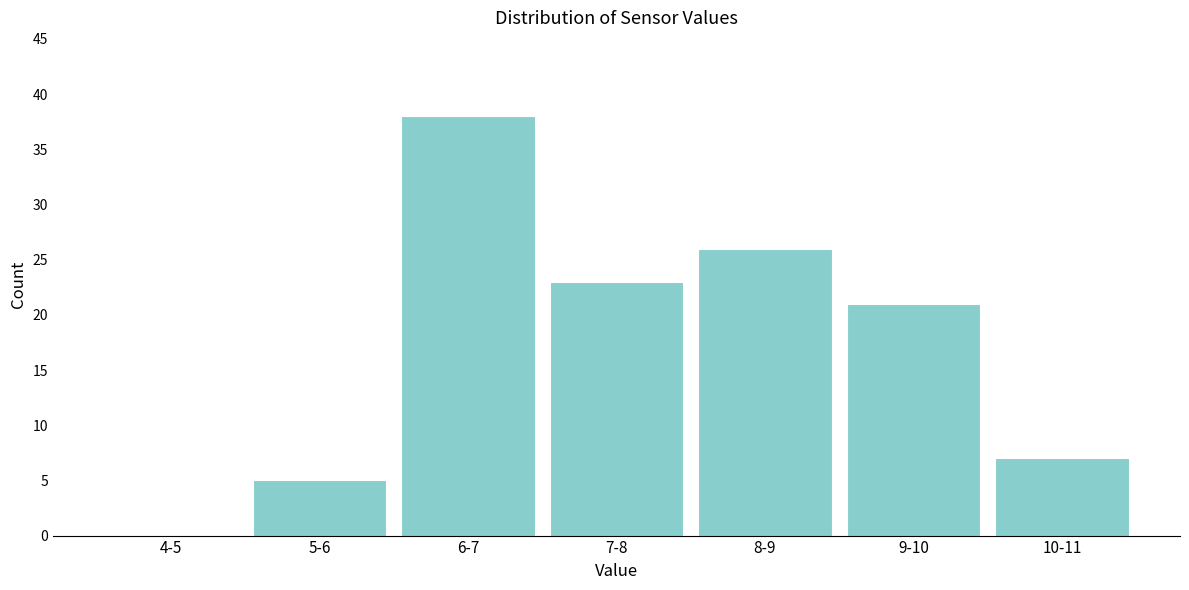

Reading right to left, transcribe all the data shown in this chart.

10-11=7	9-10=21	8-9=26	7-8=23	6-7=38	5-6=5	4-5=0